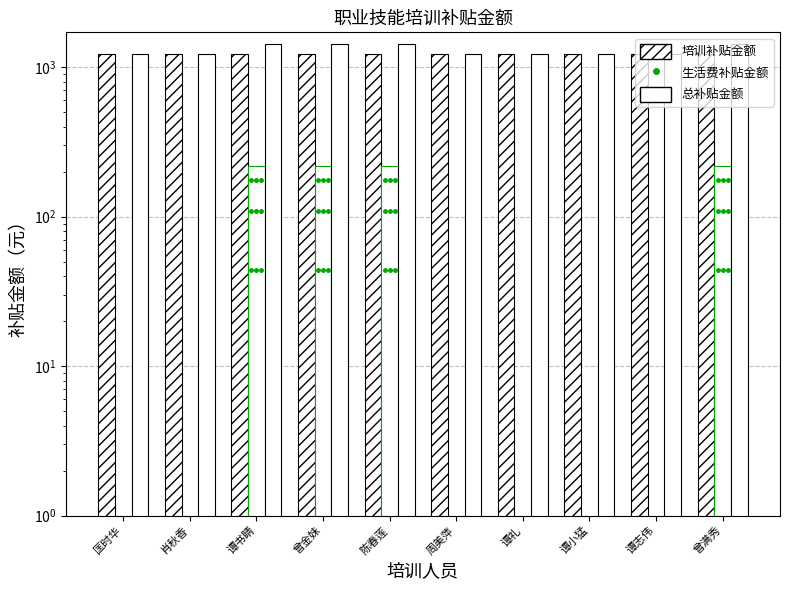

What are all the series names shown in the legend?

培训补贴金额, 生活费补贴金额, 总补贴金额